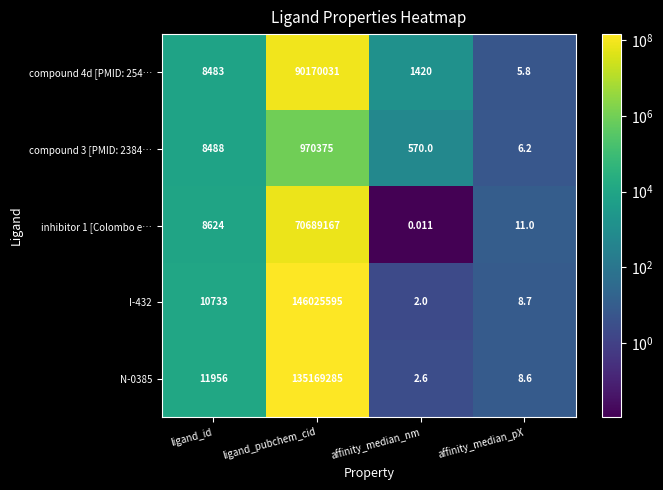

At which category is the sum across all series the highest?

ligand_pubchem_cid